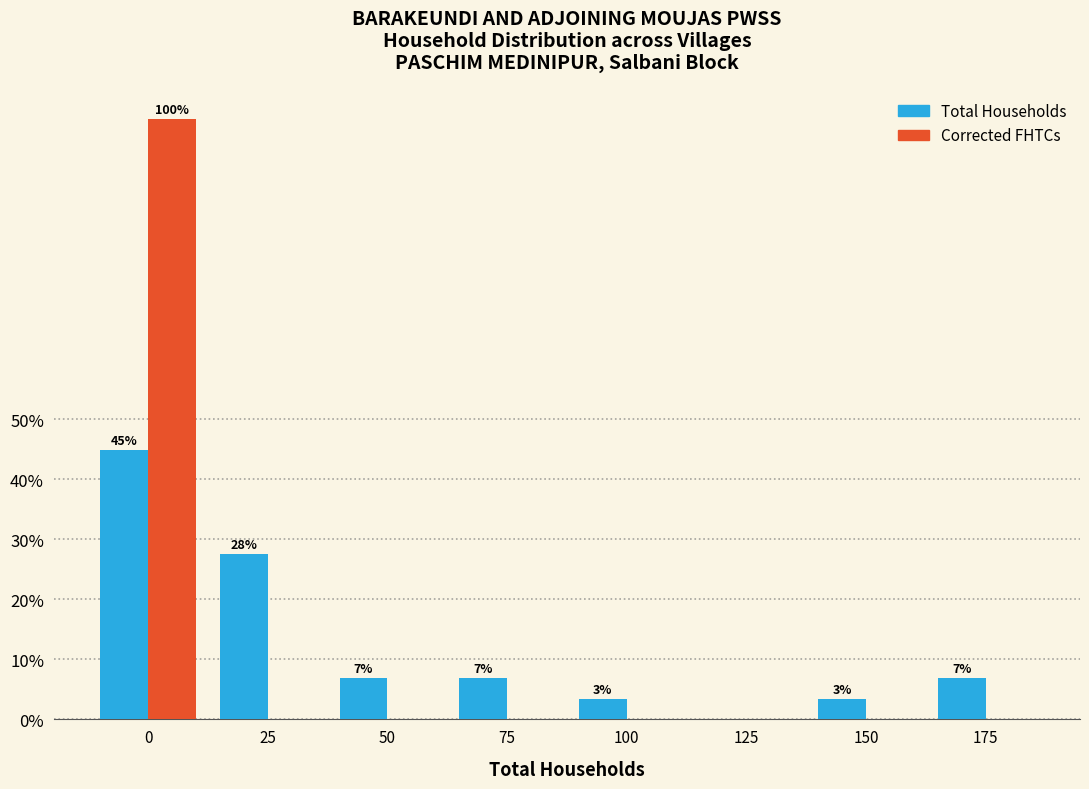

Are the bars grouped side by side (vs. stacked)?

Yes